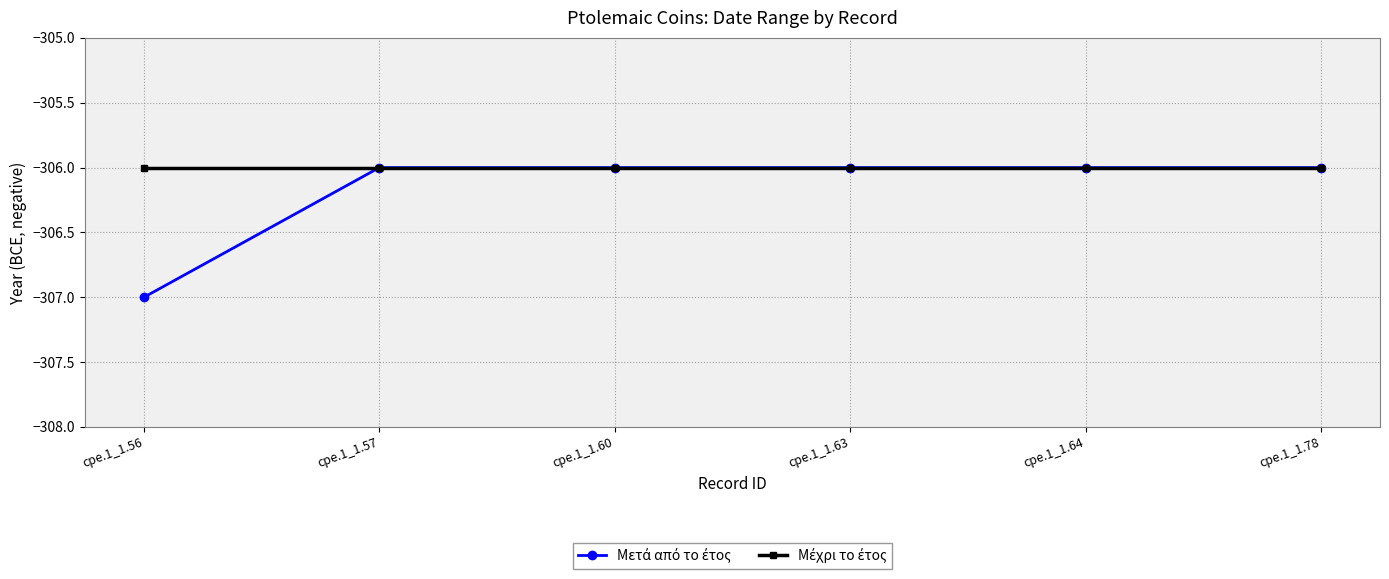

What is the smallest value displayed?

-307